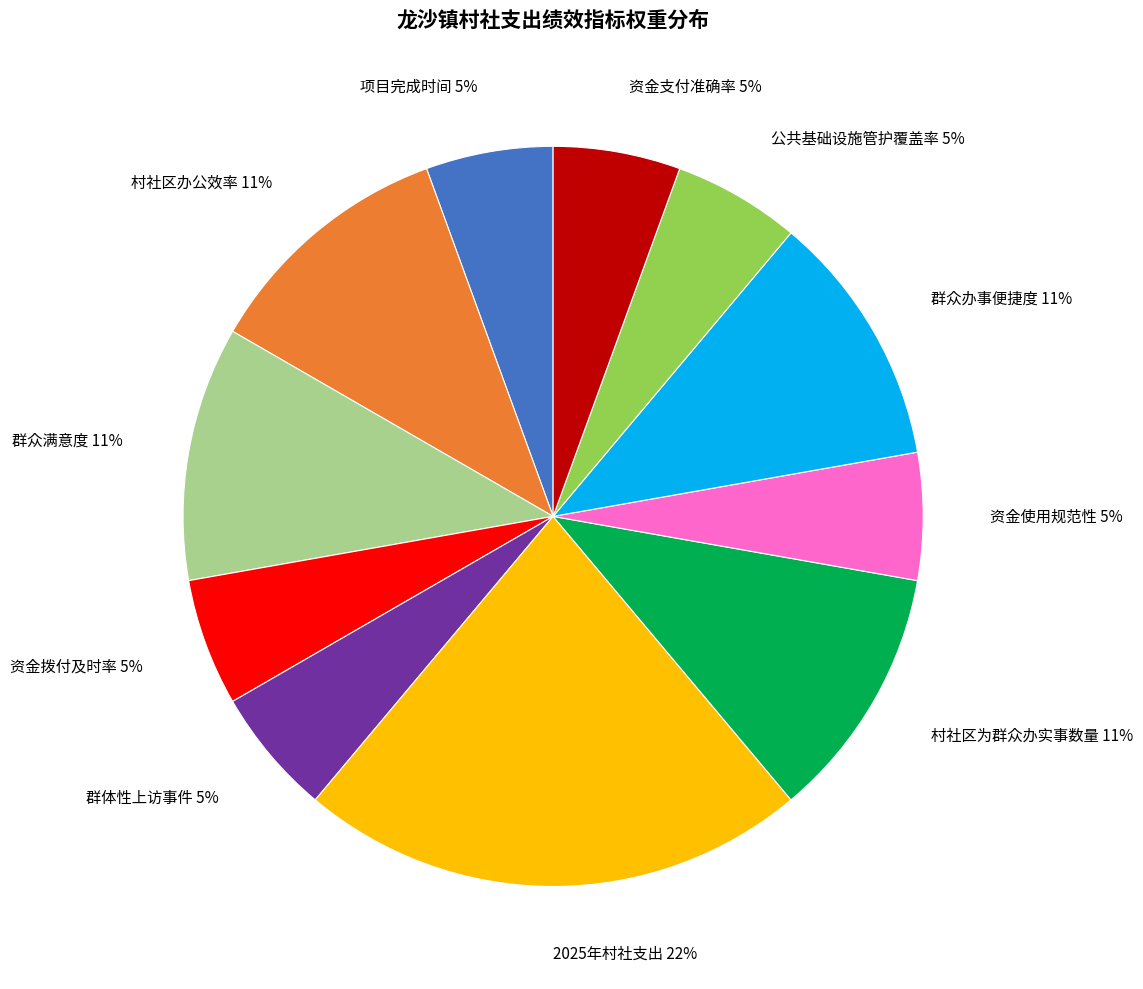

Between 资金使用规范性 and 群众满意度, which is larger?

群众满意度